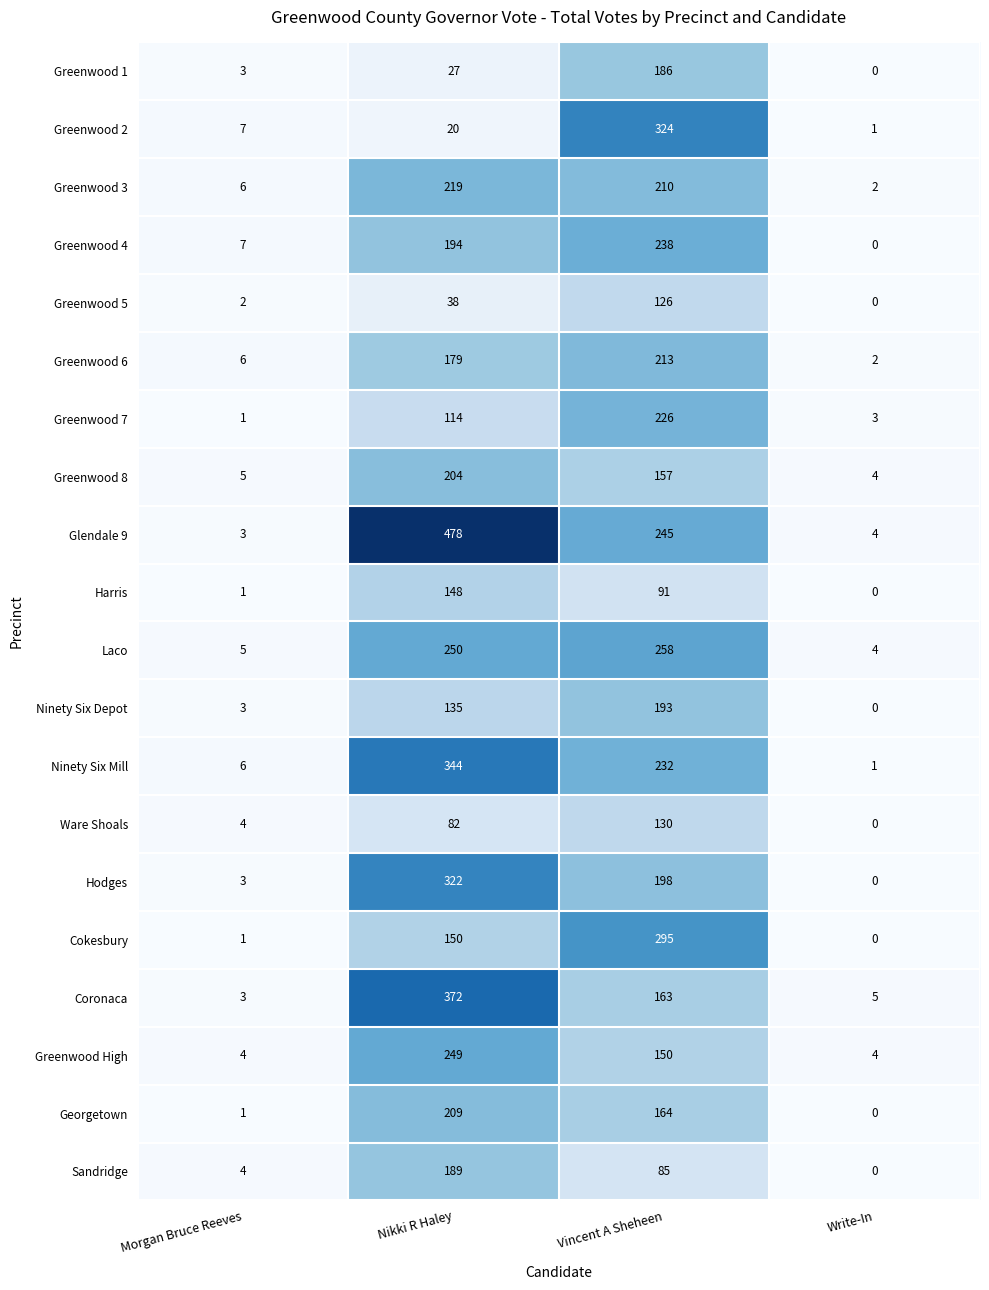

Which series changed the most between Vincent A Sheheen and Write-In?

Greenwood 2